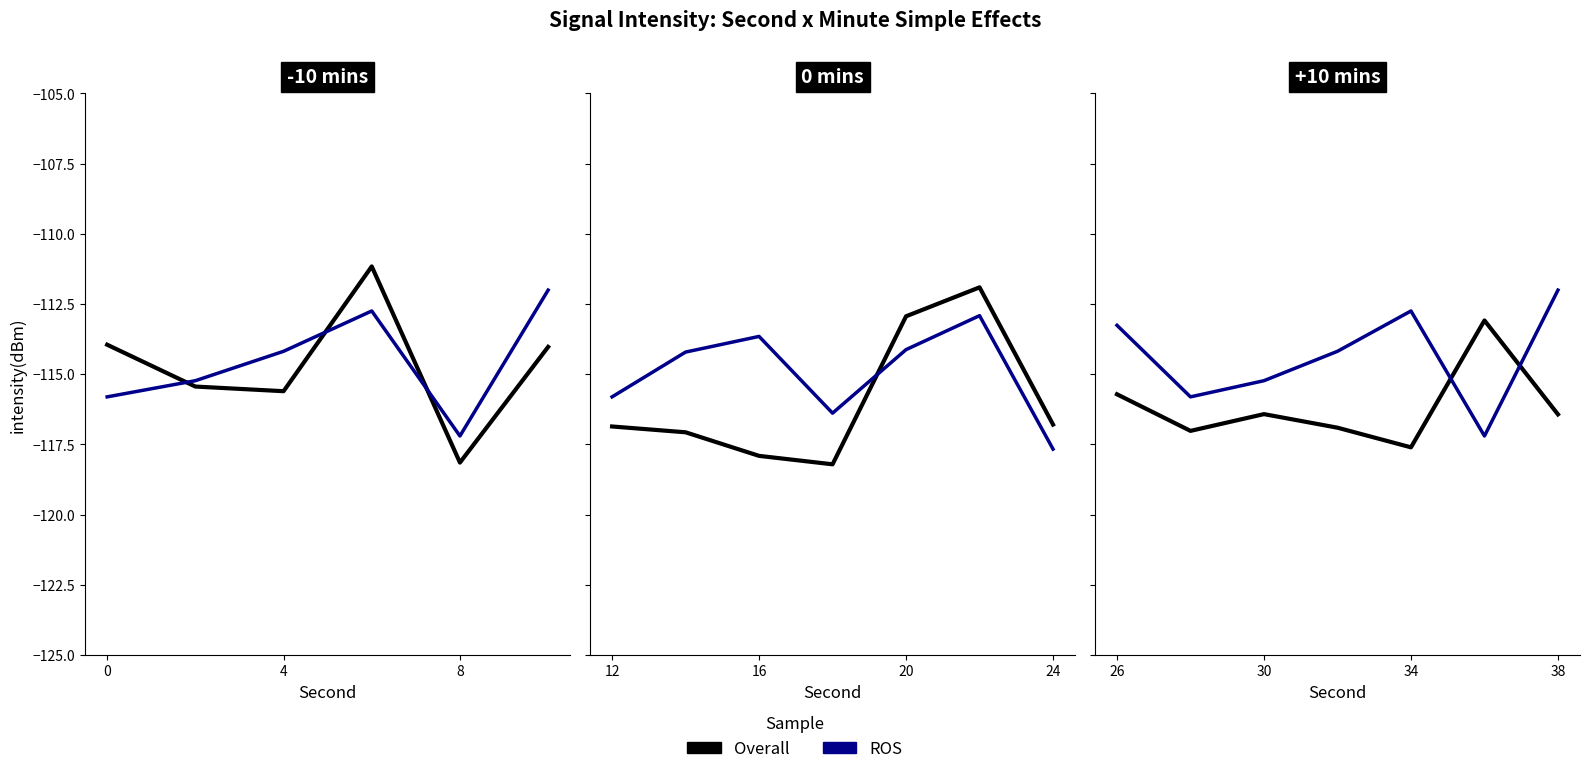

Is this an area chart (filled region under the line)?

No